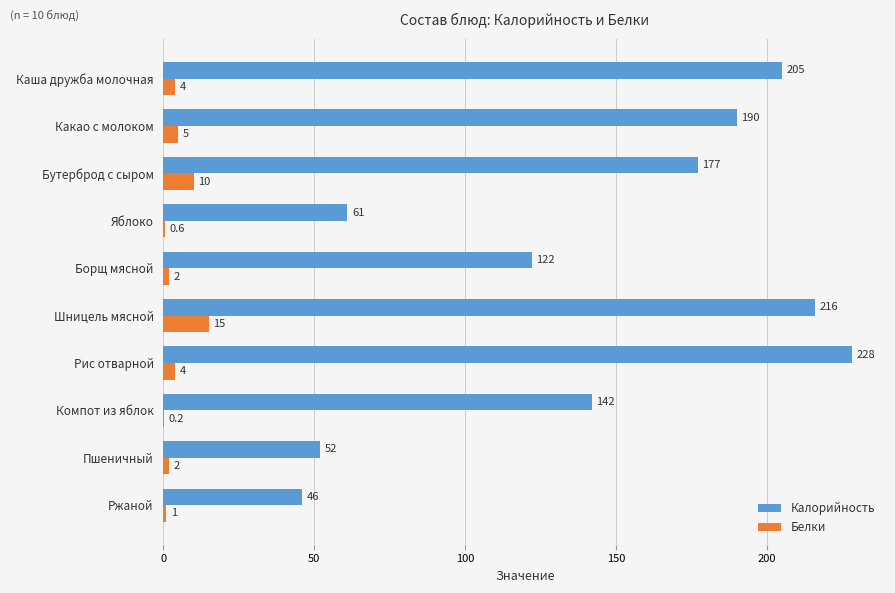

What is the greatest value displayed?

228.0